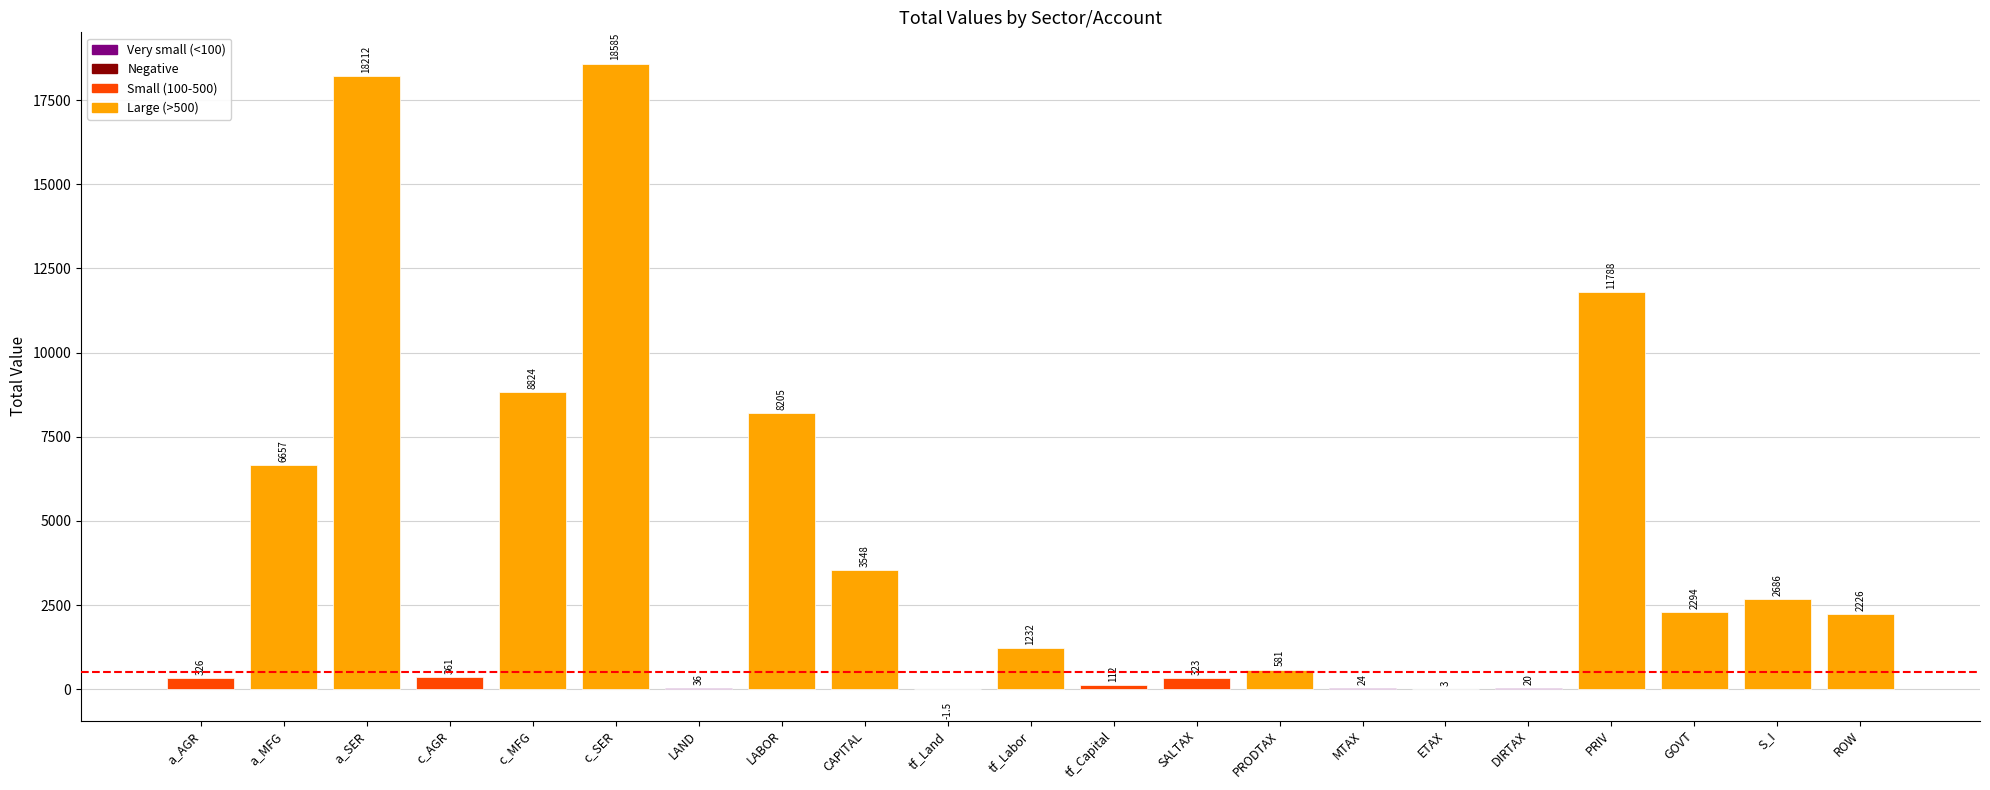

What is the sum of all values?

86041.1